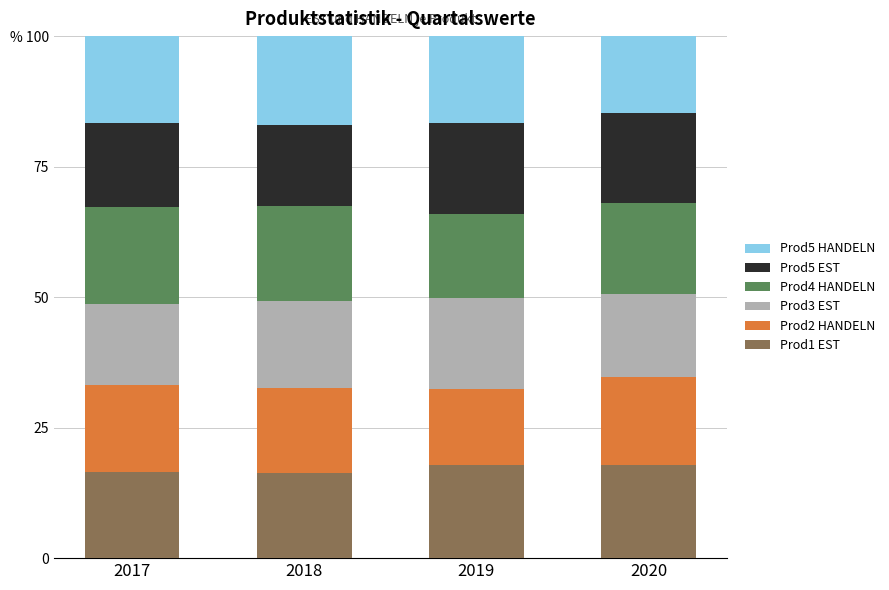

What are all the series names shown in the legend?

Prod5 HANDELN, Prod5 EST, Prod4 HANDELN, Prod3 EST, Prod2 HANDELN, Prod1 EST